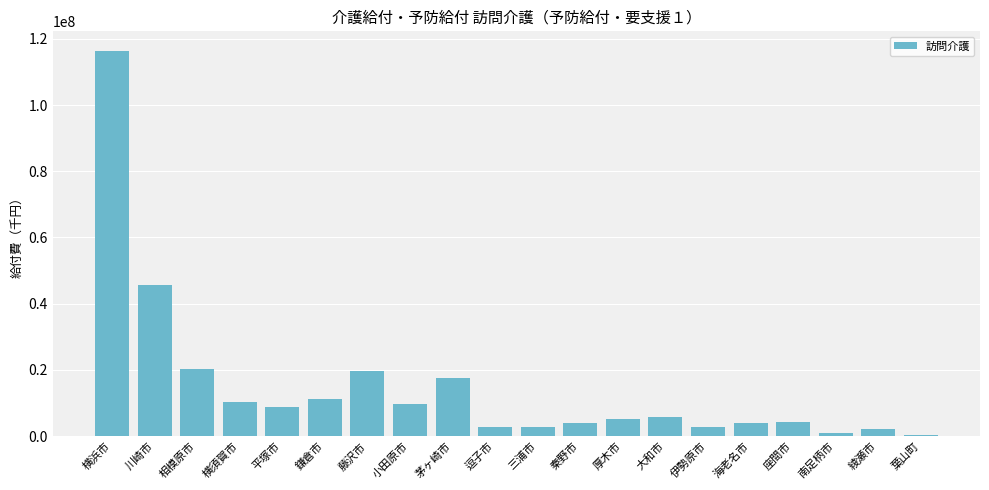

Between 南足柄市 and 鎌倉市, which is larger?

鎌倉市